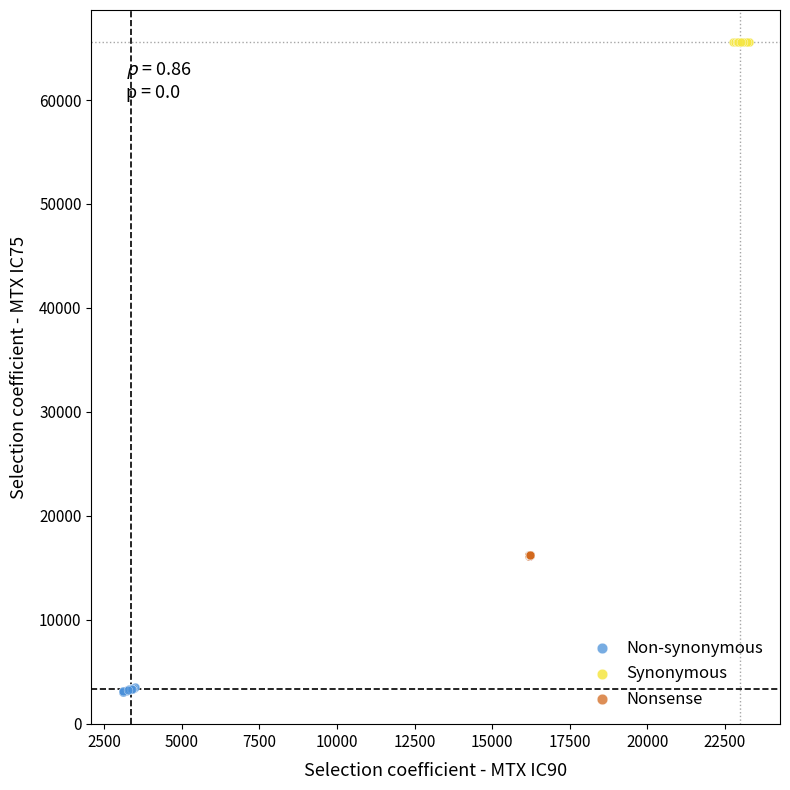

Which series reaches the maximum Y coordinate?

Synonymous